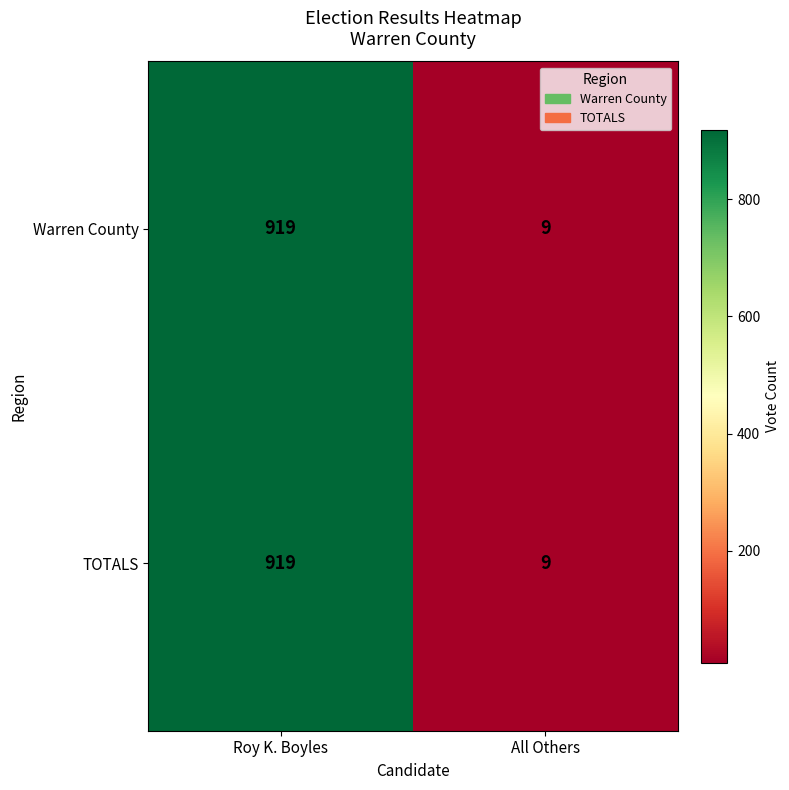

List the labels in order of TOTALS value, smallest first.

All Others, Roy K. Boyles